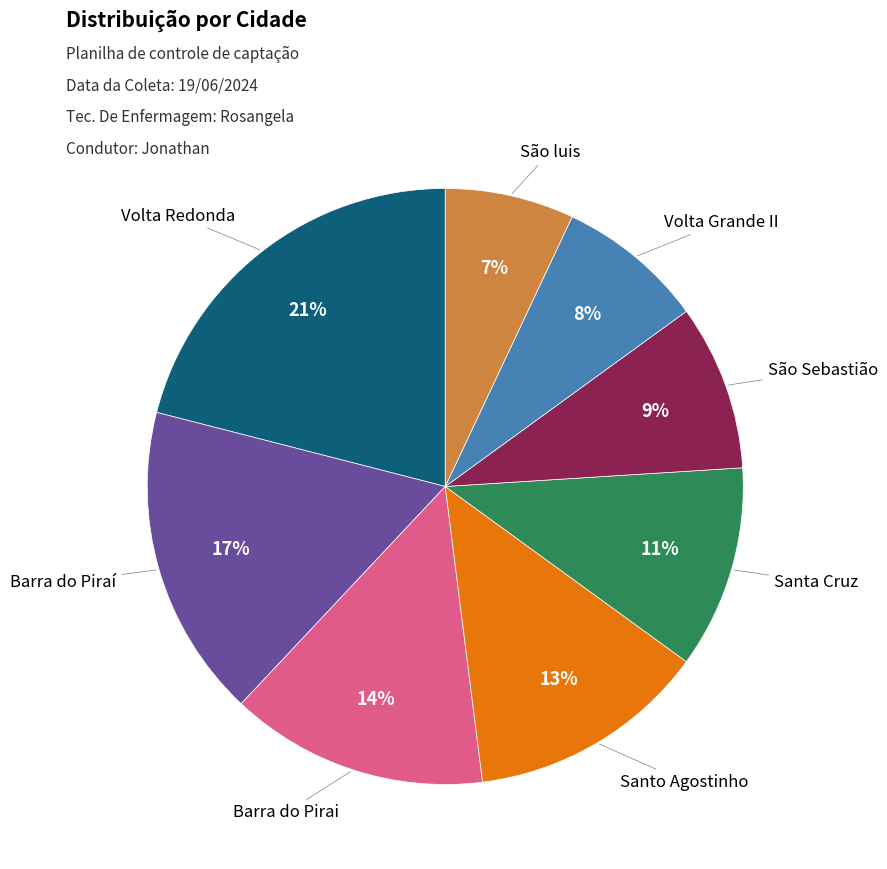

How many segments does this pie chart have?

8